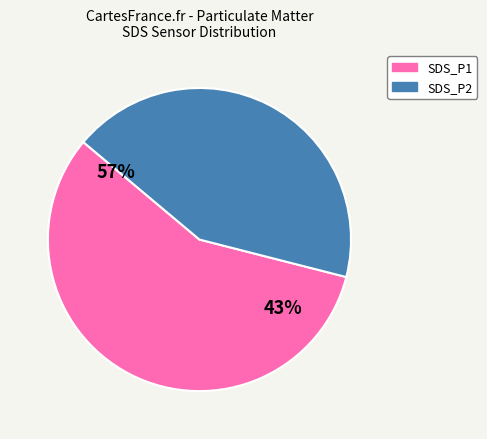

Which category has the biggest portion of the pie?

SDS_P1